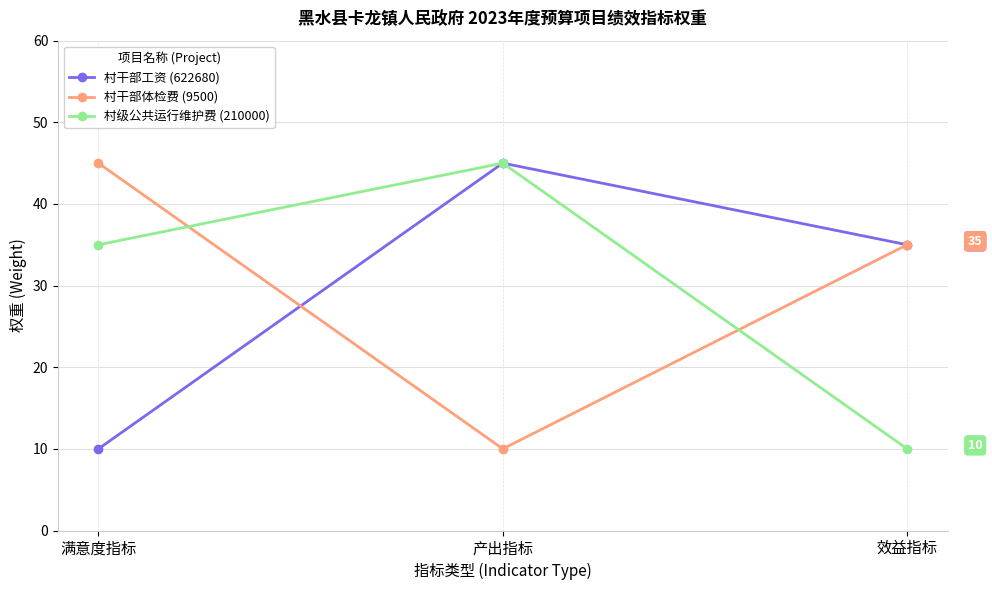

What is the sum of the 村级公共运行维护费 (210000) values at 满意度指标 and 产出指标?

80